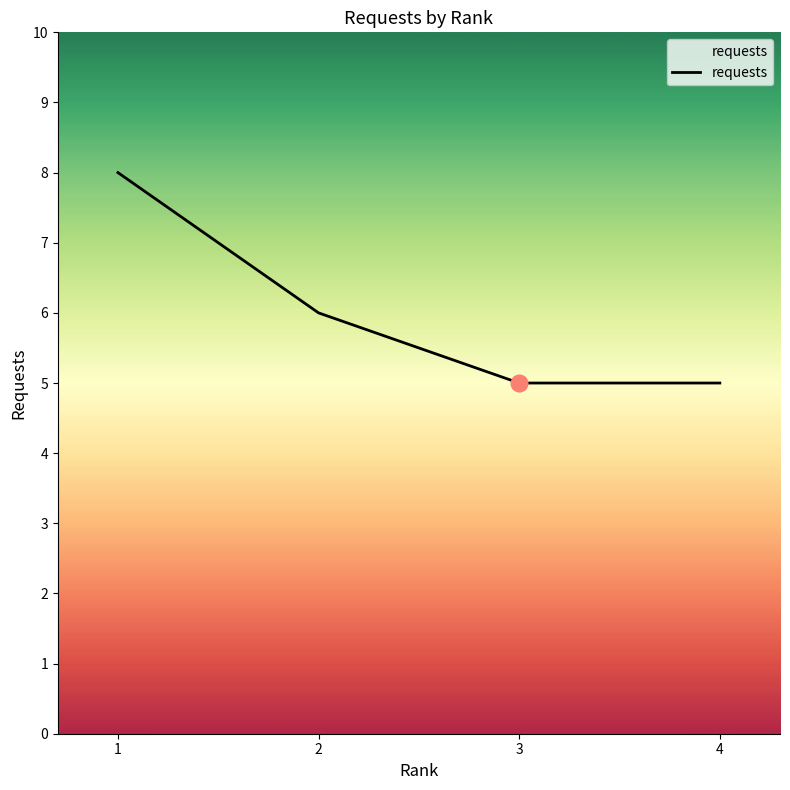

What is the smallest value displayed?

5